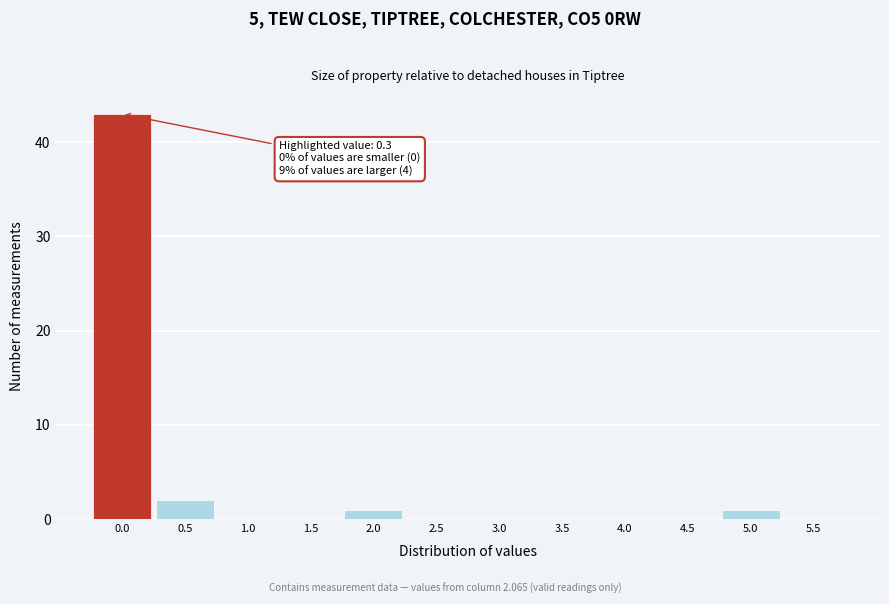

Reading left to right, what are all the values shown in this chart?

0.0=43	0.5=2	1.0=0	1.5=0	2.0=1	2.5=0	3.0=0	3.5=0	4.0=0	4.5=0	5.0=1	5.5=0